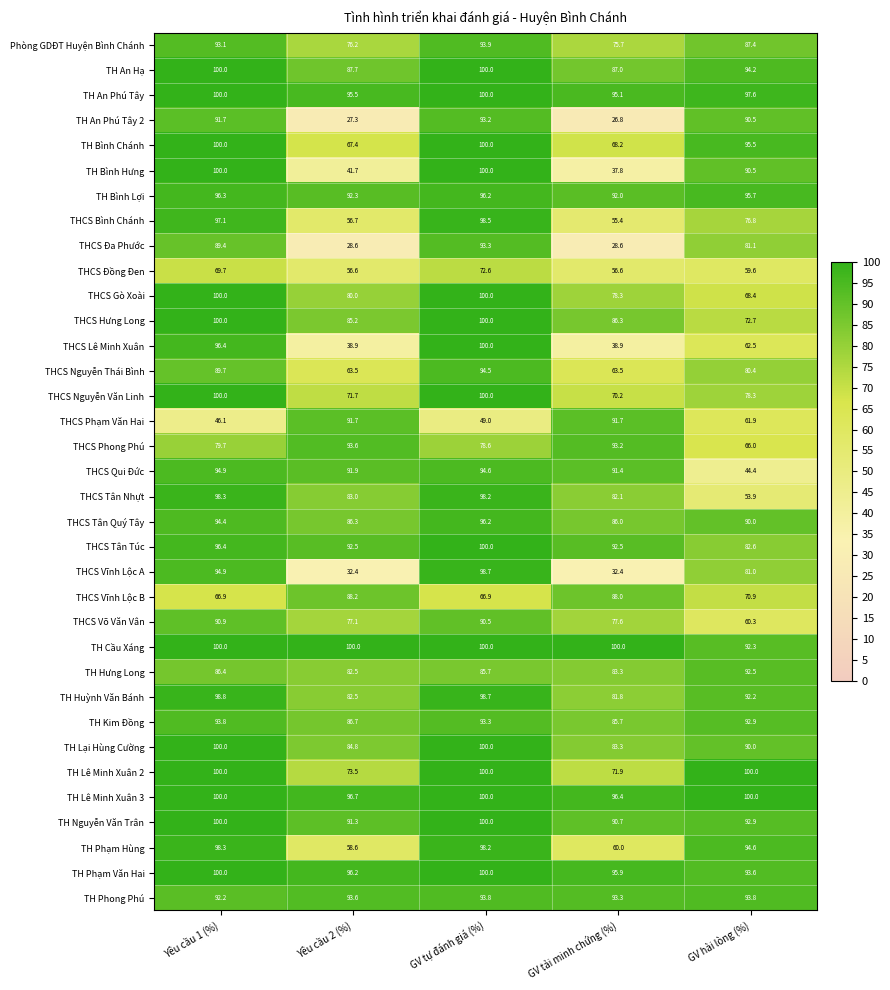

List the labels in order of Phòng GDĐT Huyện Bình Chánh value, smallest first.

GV tải minh chứng (%), Yêu cầu 2 (%), GV hài lòng (%), Yêu cầu 1 (%), GV tự đánh giá (%)